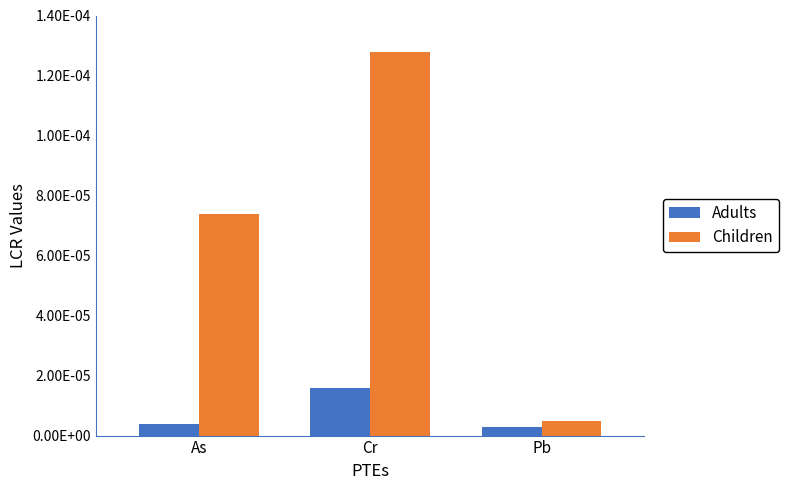

Which series has the widest spread of values?

Children